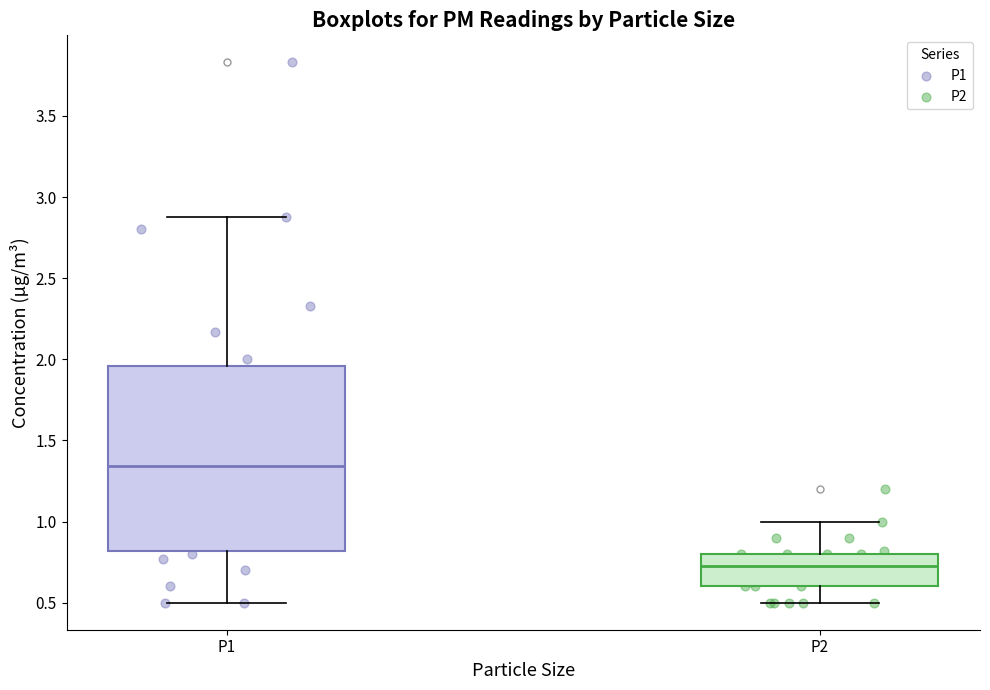

Which box has the lowest median line?

P2